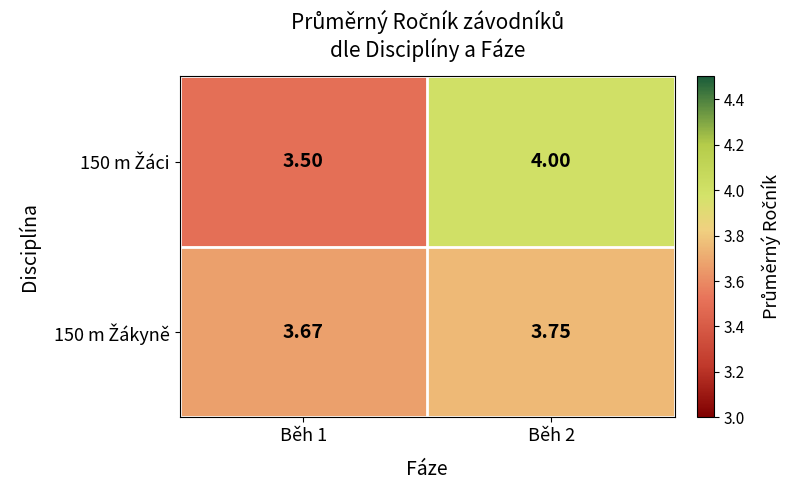

Between Běh 2 and Běh 1, which is larger?

Běh 2